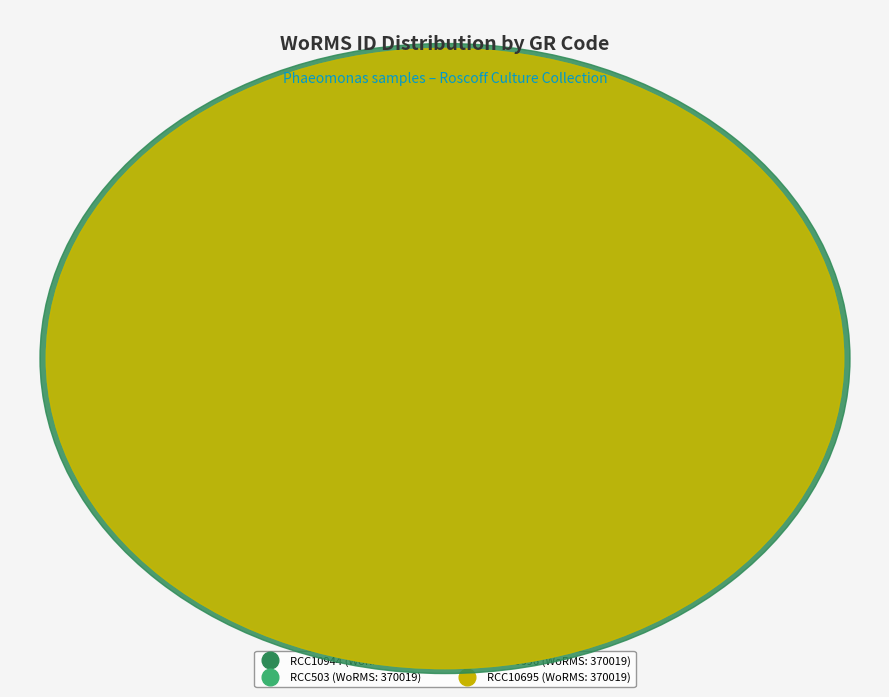

The RCC10944 slice represents 25% of the pie. True or false?

True